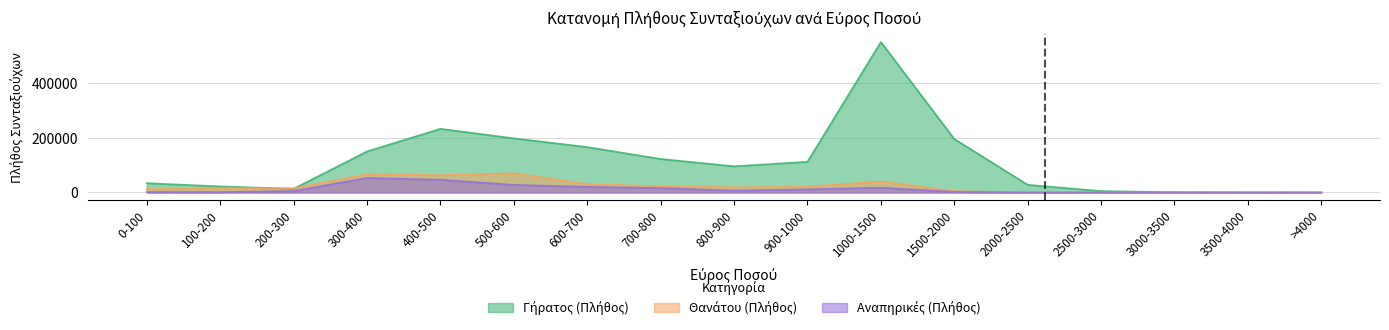

Which series has the largest total across all categories?

Γήρατος (Πλήθος)